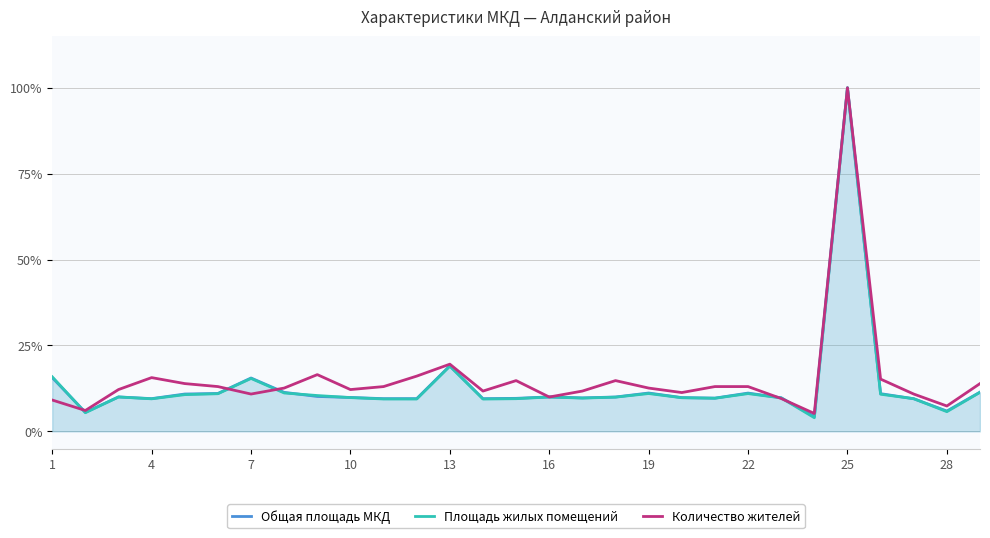

At 10, list the series in order from largest to smallest.

Количество жителей, Общая площадь МКД, Площадь жилых помещений